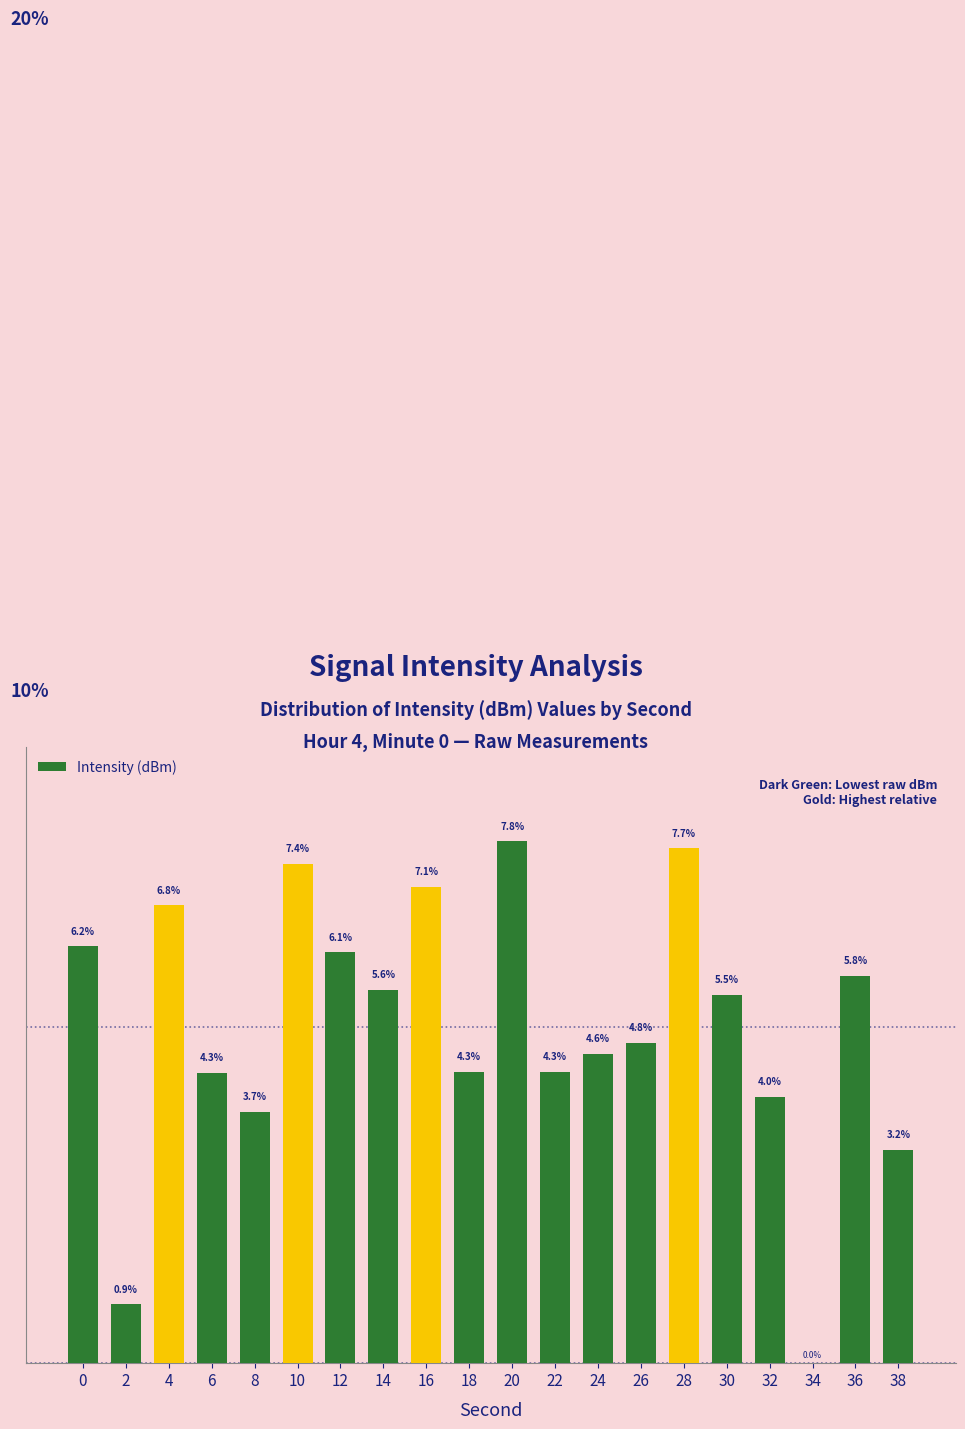

Reading left to right, what are all the values shown in this chart?

6.2	0.9	6.8	4.3	3.7	7.4	6.1	5.6	7.1	4.3	7.8	4.3	4.6	4.8	7.7	5.5	4.0	0.0	5.8	3.2